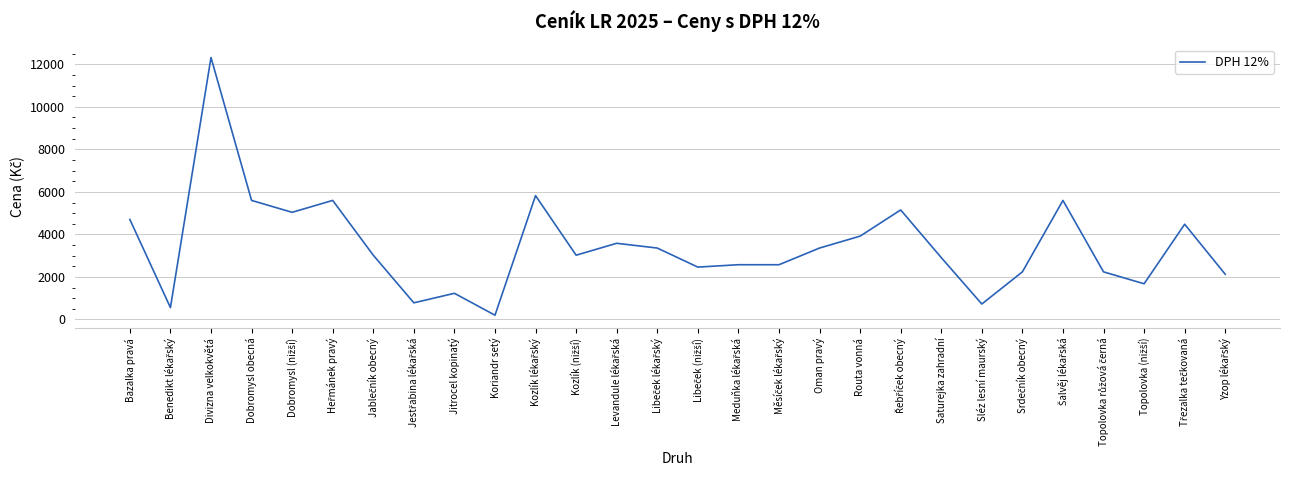

At which category does the chart reach its peak across all series?

Divizna velkokvětá